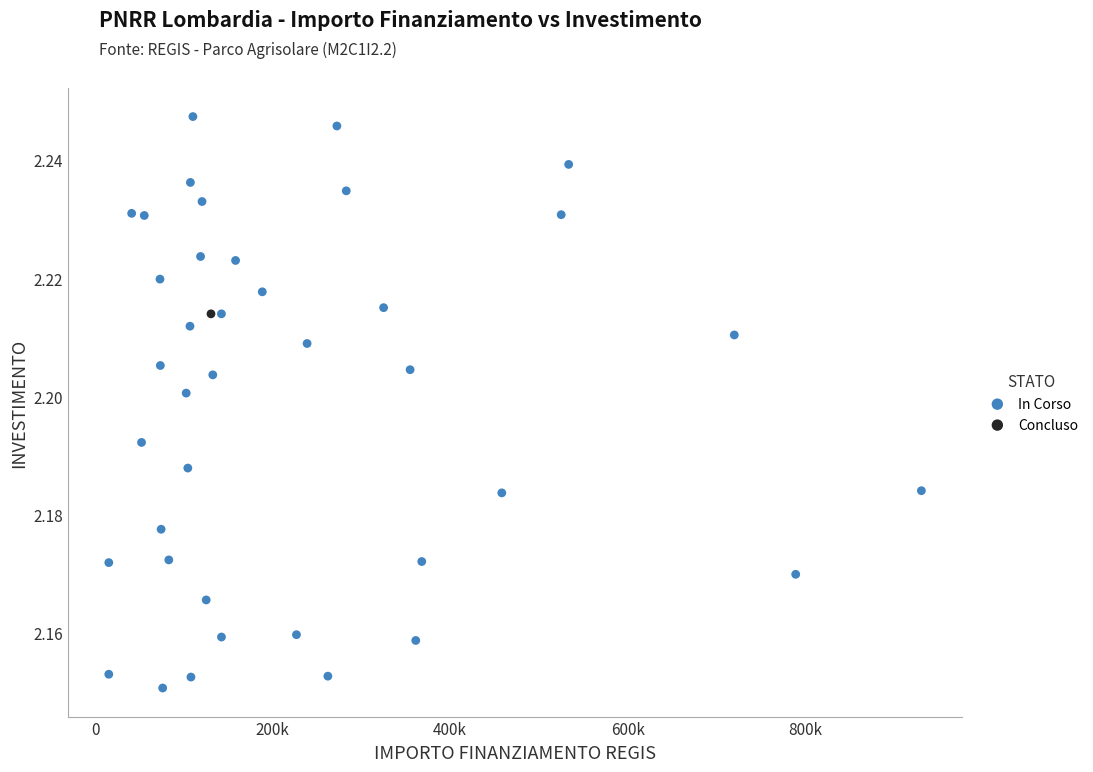

What are all the series names shown in the legend?

In Corso, Concluso